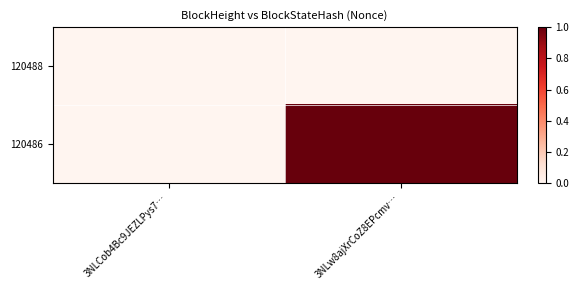

Reading right to left, transcribe all the data shown in this chart.

120488: 3NLw8ajXrCoZ8EPcmv…=0	3NLCob4Bc9JEZLPys7…=0
120486: 3NLw8ajXrCoZ8EPcmv…=1	3NLCob4Bc9JEZLPys7…=0